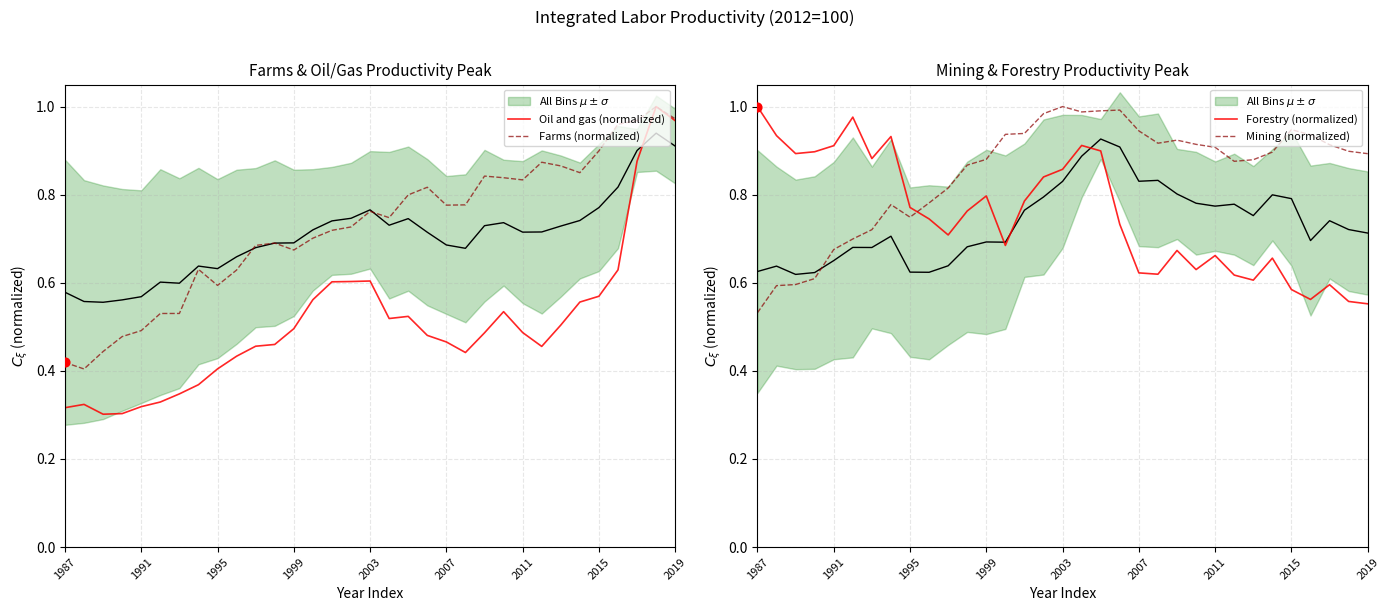

What are all the series names shown in the legend?

Oil and gas (normalized), Farms (normalized), Forestry (normalized), Mining (normalized)